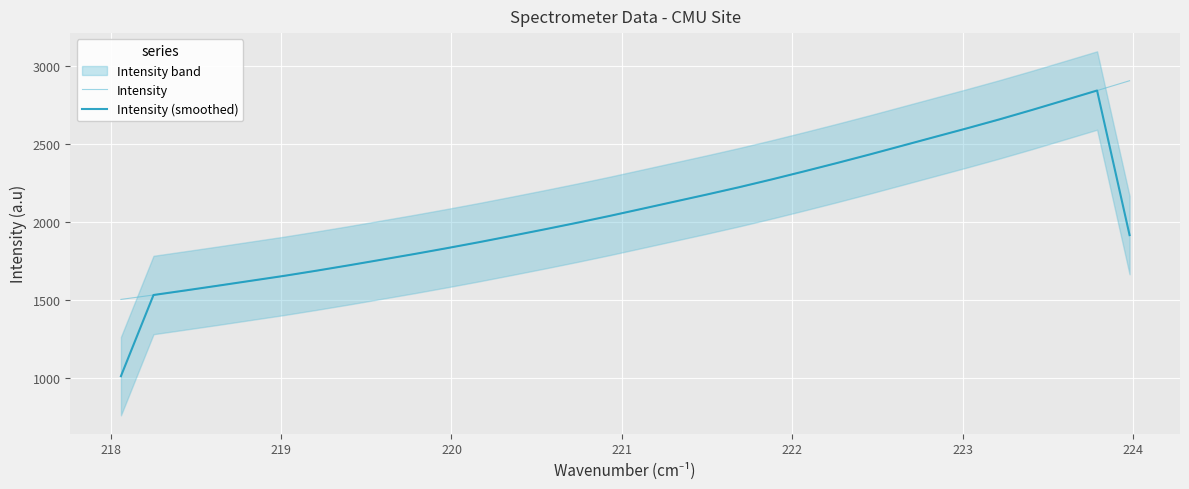

What is the minimum value for Intensity (smoothed)?

1012.3